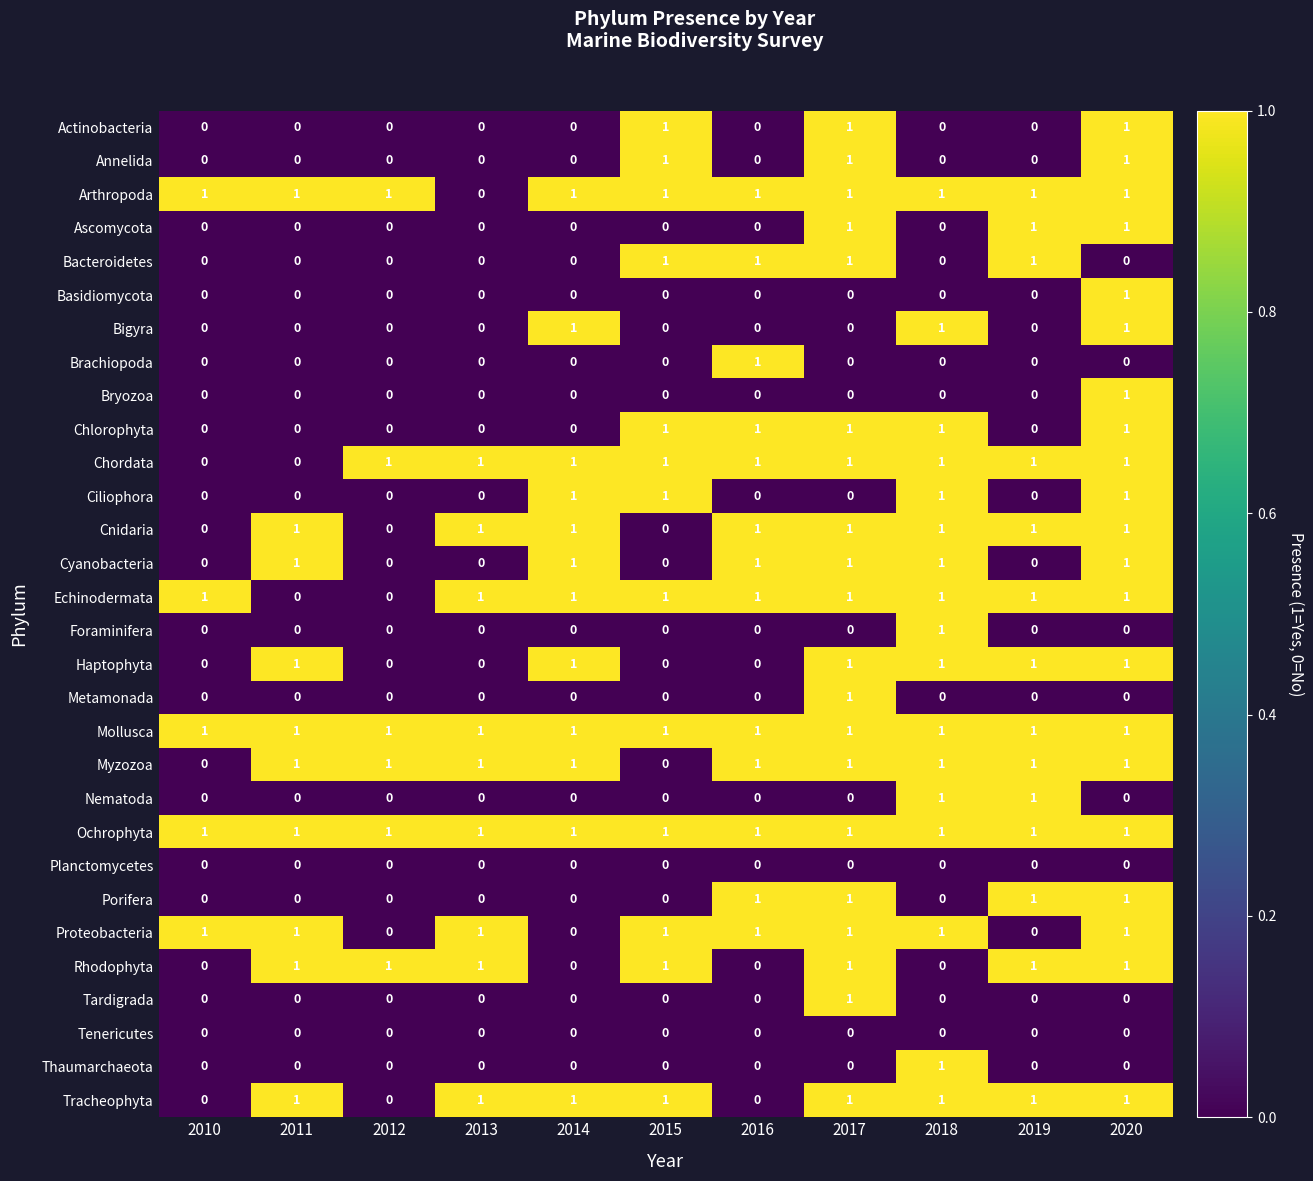

At how many categories does at least one series exceed 0?

11